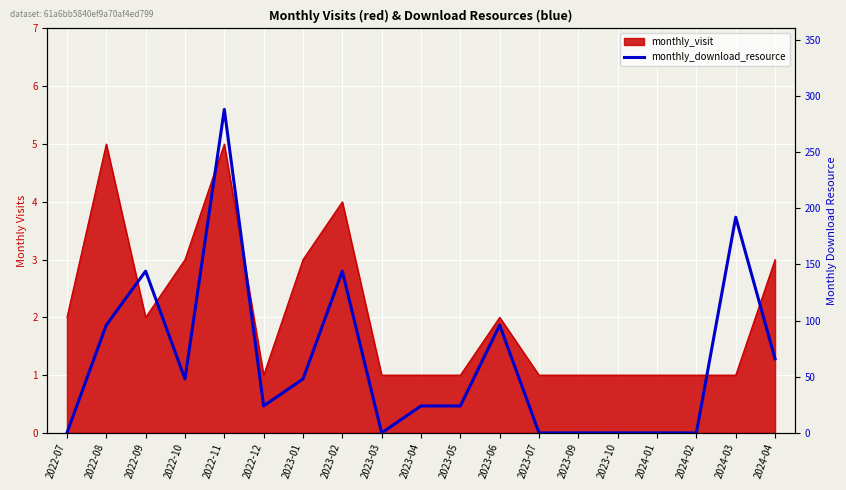

What position from the right is 2024-03?

2